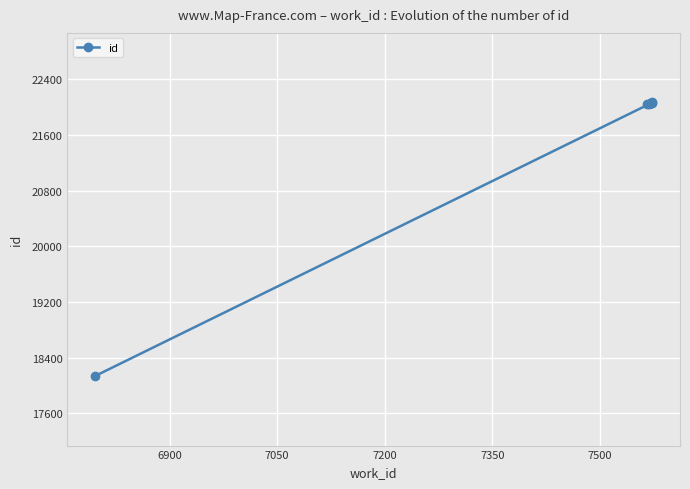

What position from the right is 7050?

7